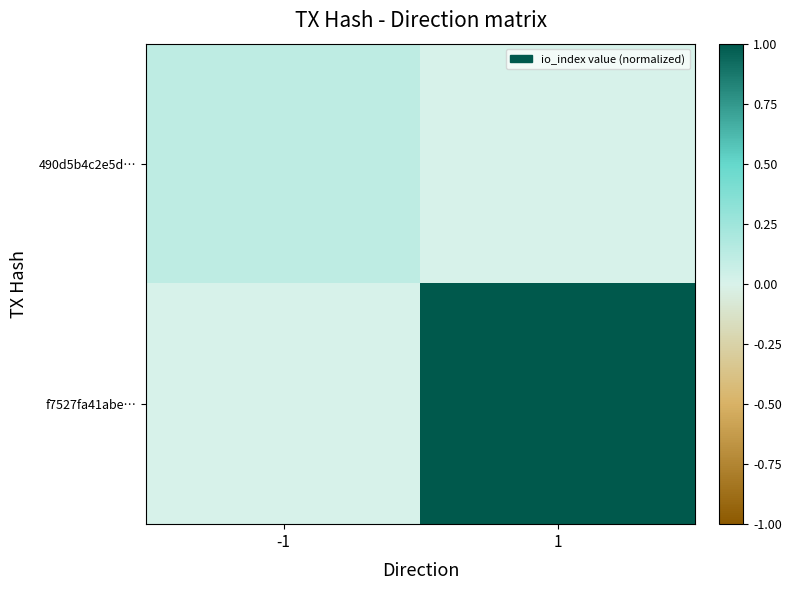

Reading left to right, extract all data points from this chart.

490d5b4c2e5d…: -1=0.1	1=0.0
f7527fa41abe…: -1=0.0	1=1.0